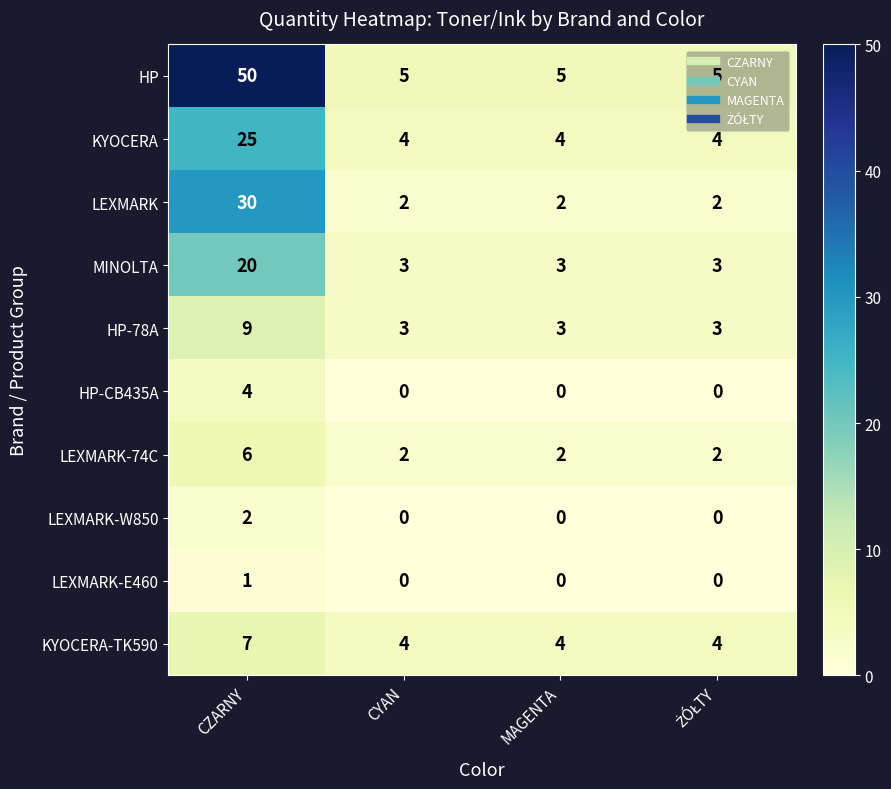

What is the difference between the maximum and minimum values in the LEXMARK series?

28